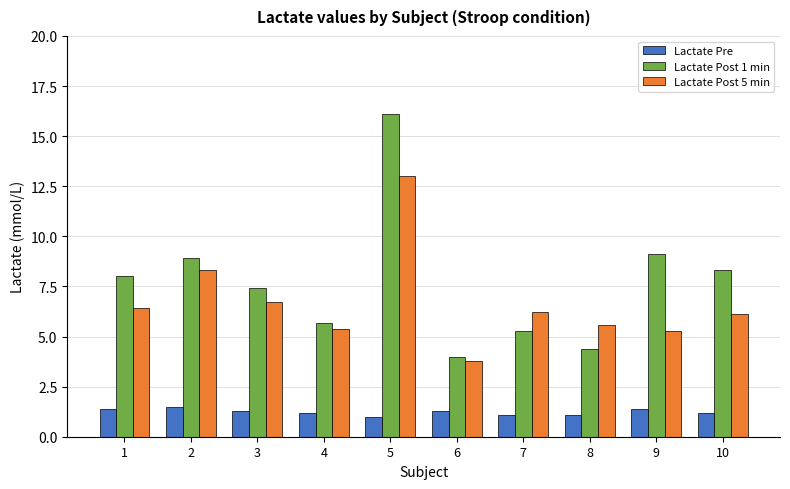

What is the value of the Lactate Pre bar at the 5th from the left?

1.0